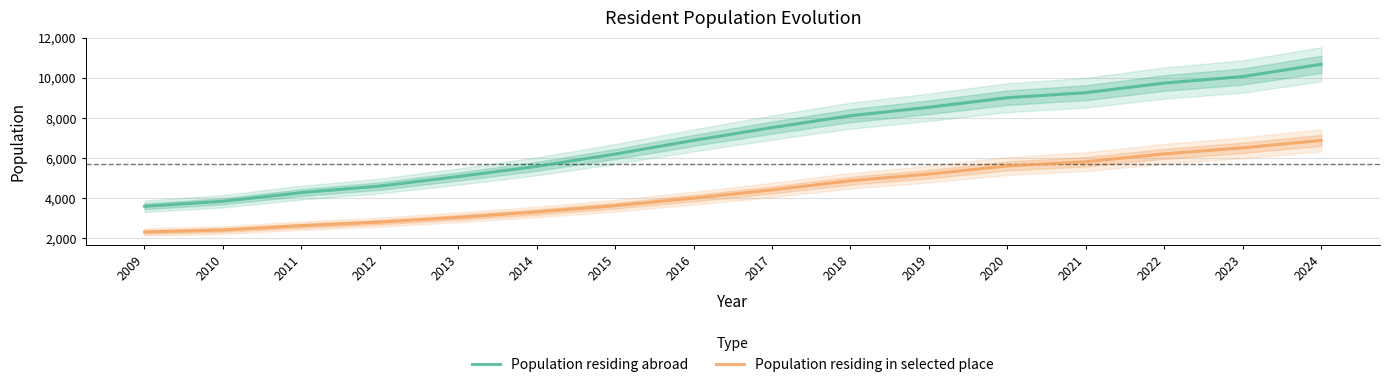

True or false: Population residing in selected place has more than 2 points higher than both neighbors.

False